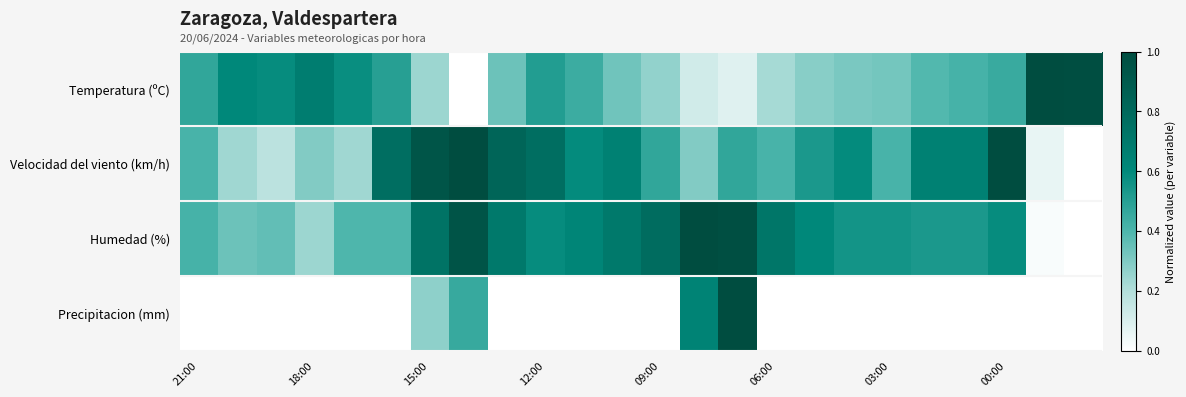

Which series has the largest total across all categories?

Humedad (%)